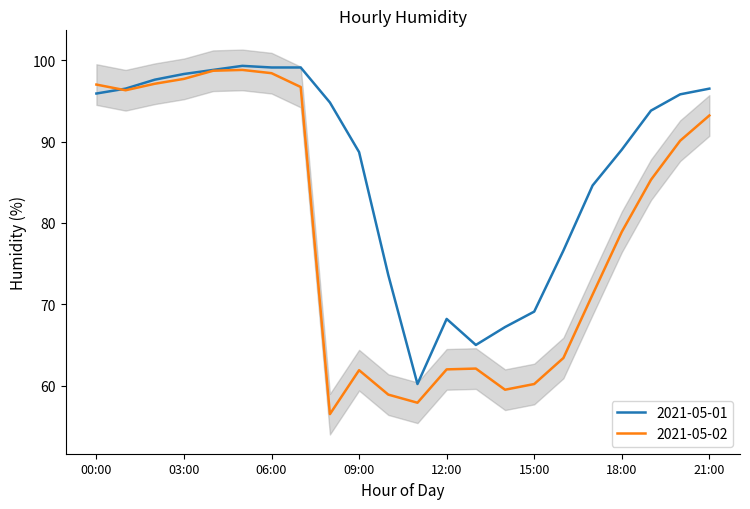

Is it true that 2021-05-01 equals 73.6 at 10:00?

True